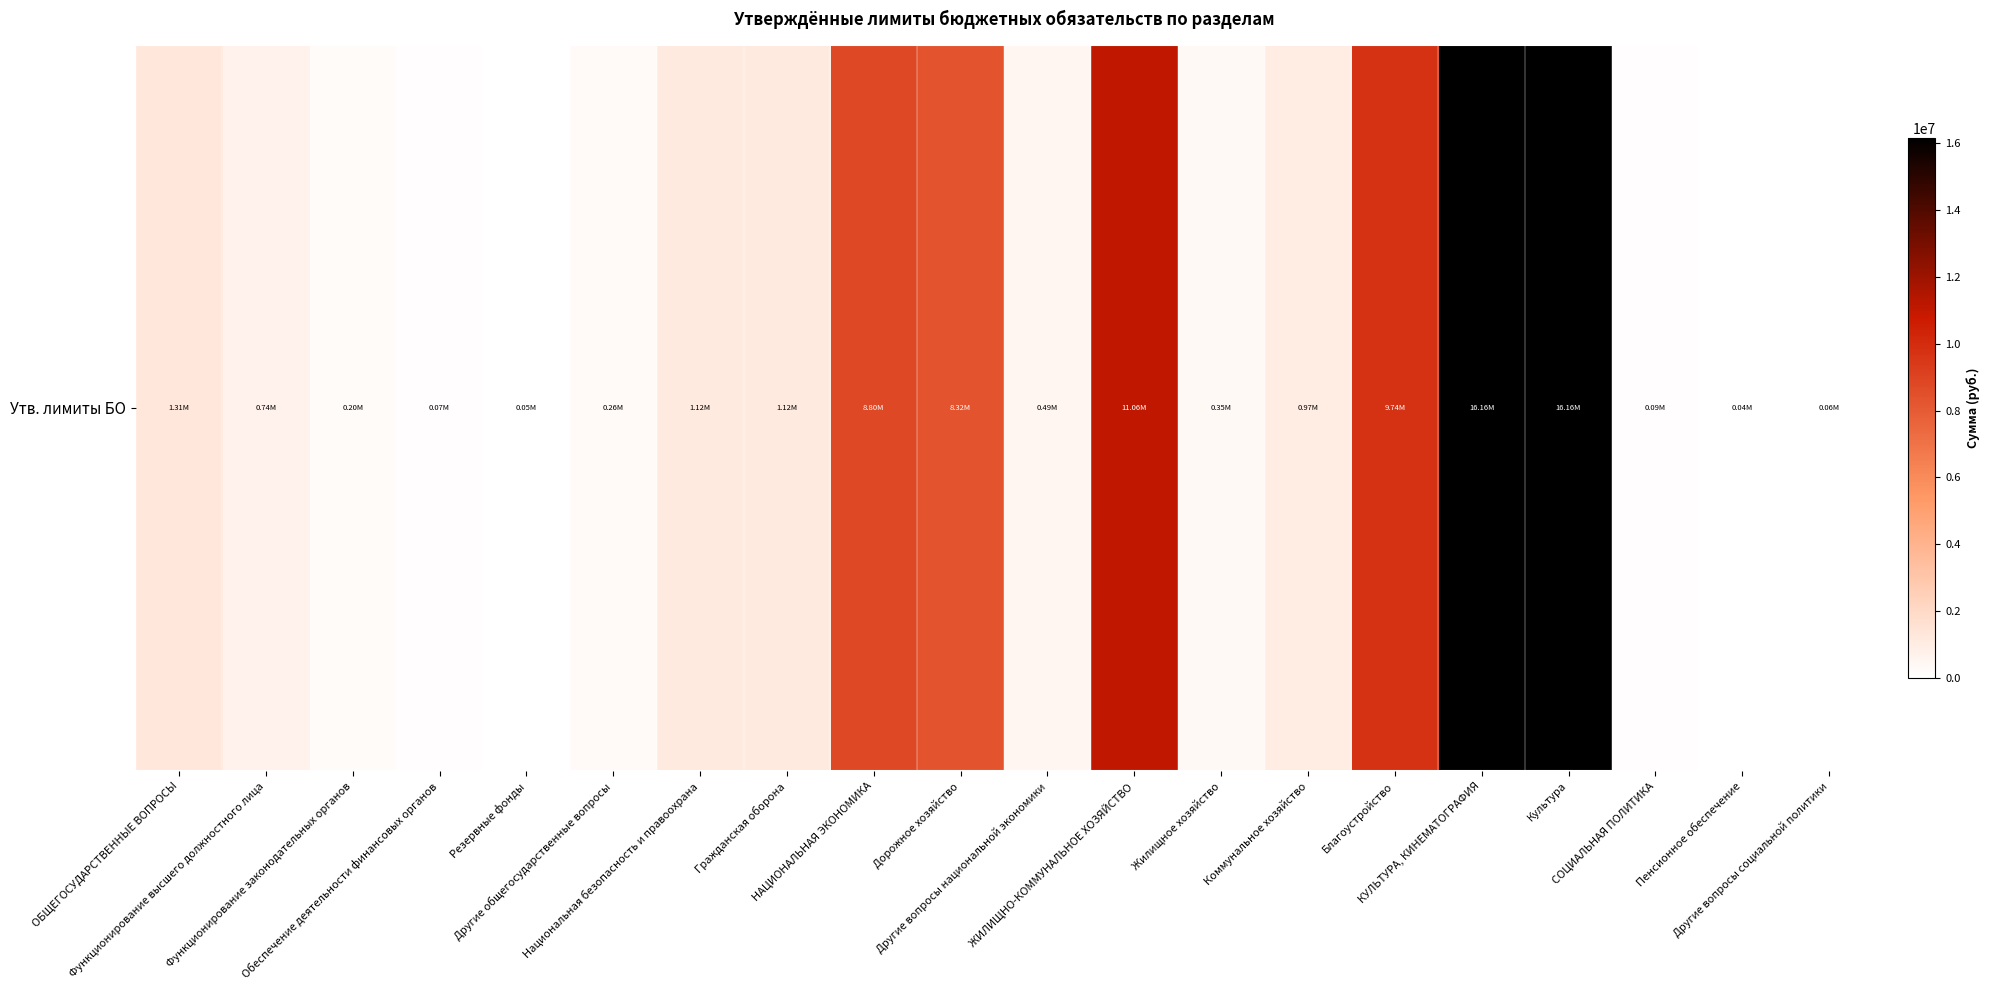

The chart shows a value of 16160025.8 at КУЛЬТУРА, КИНЕМАТОГРАФИЯ. True or false?

True